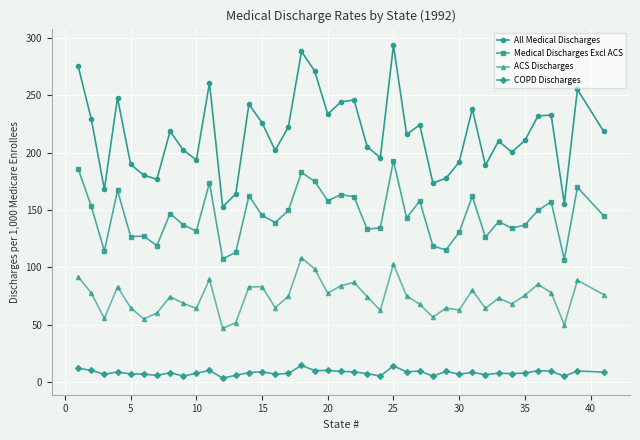

How many interior local peaks does the All Medical Discharges series have?

12